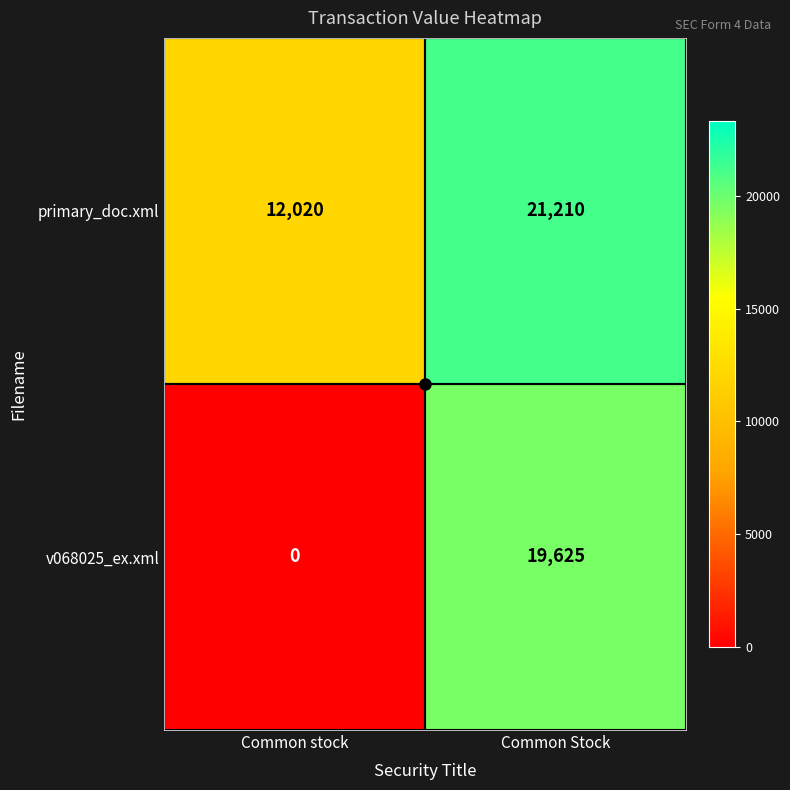

What is the total value across all series at Common Stock?

40835